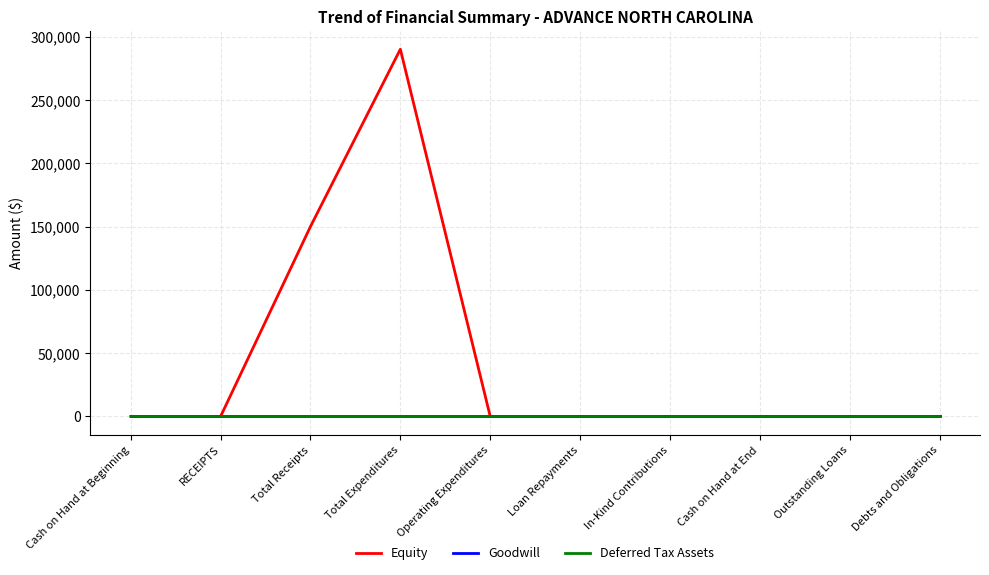

Does the chart have visible grid lines?

Yes